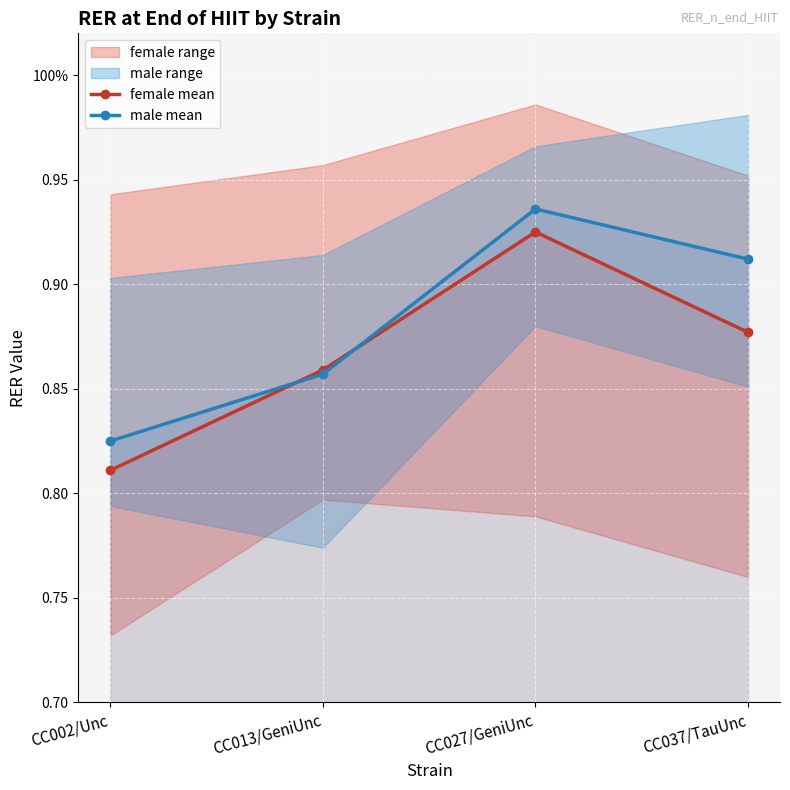

Between which two adjacent categories do female mean and male mean first intersect?

CC002/Unc and CC013/GeniUnc